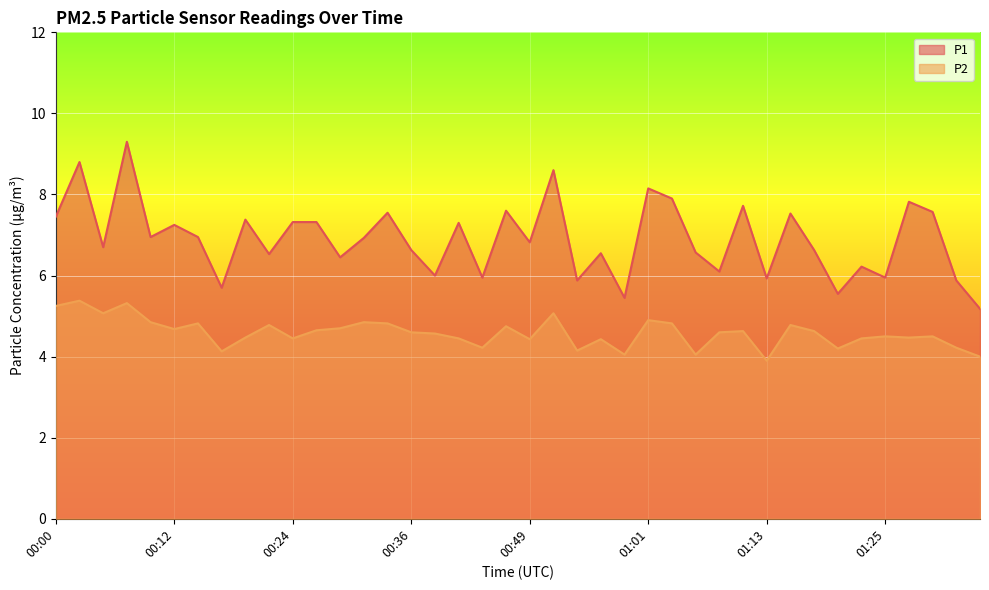

How many interior local peaks does the P1 series have?

14